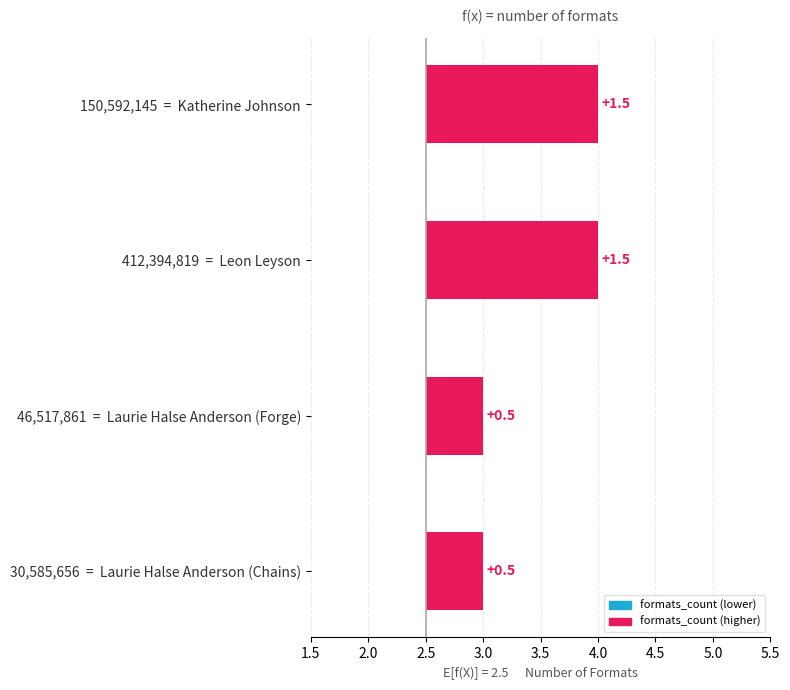

What is the change in value from 150,592,145 = Katherine Johnson to 30,585,656 = Laurie Halse Anderson (Chains)?

-1.0